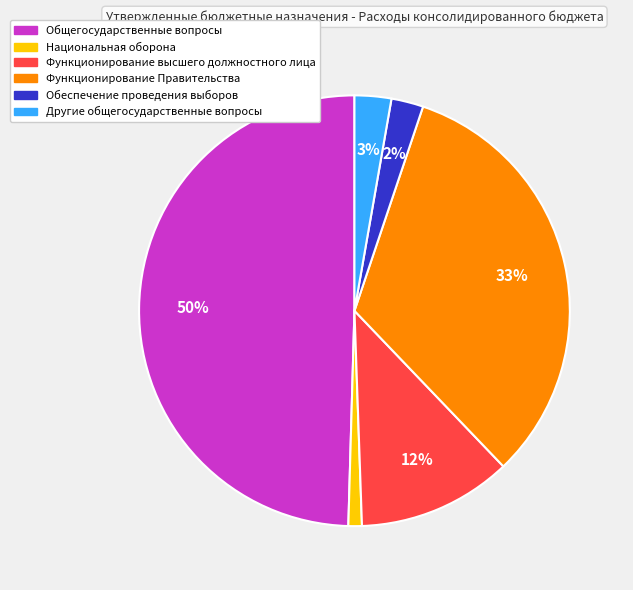

To the nearest percent, what is the difference between the Другие общегосударственные вопросы and Функционирование высшего должностного лица slice percentages?

9%